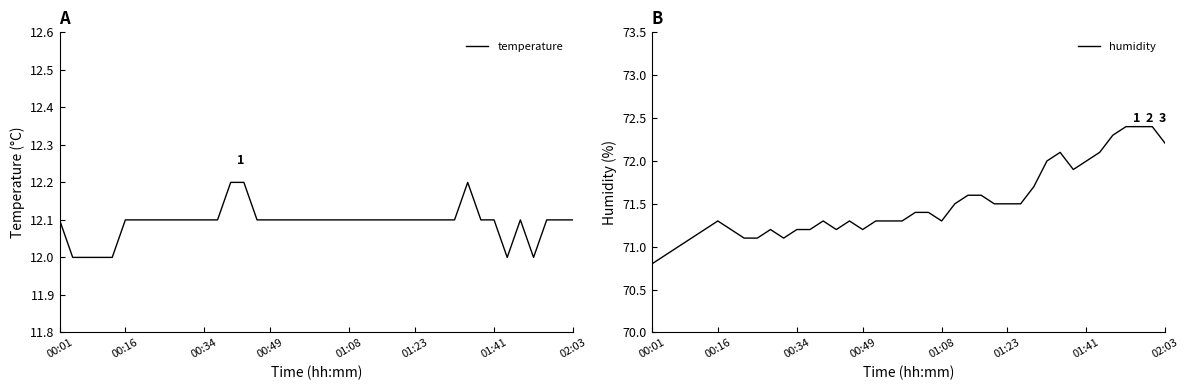

At how many categories does at least one series exceed 30?

40